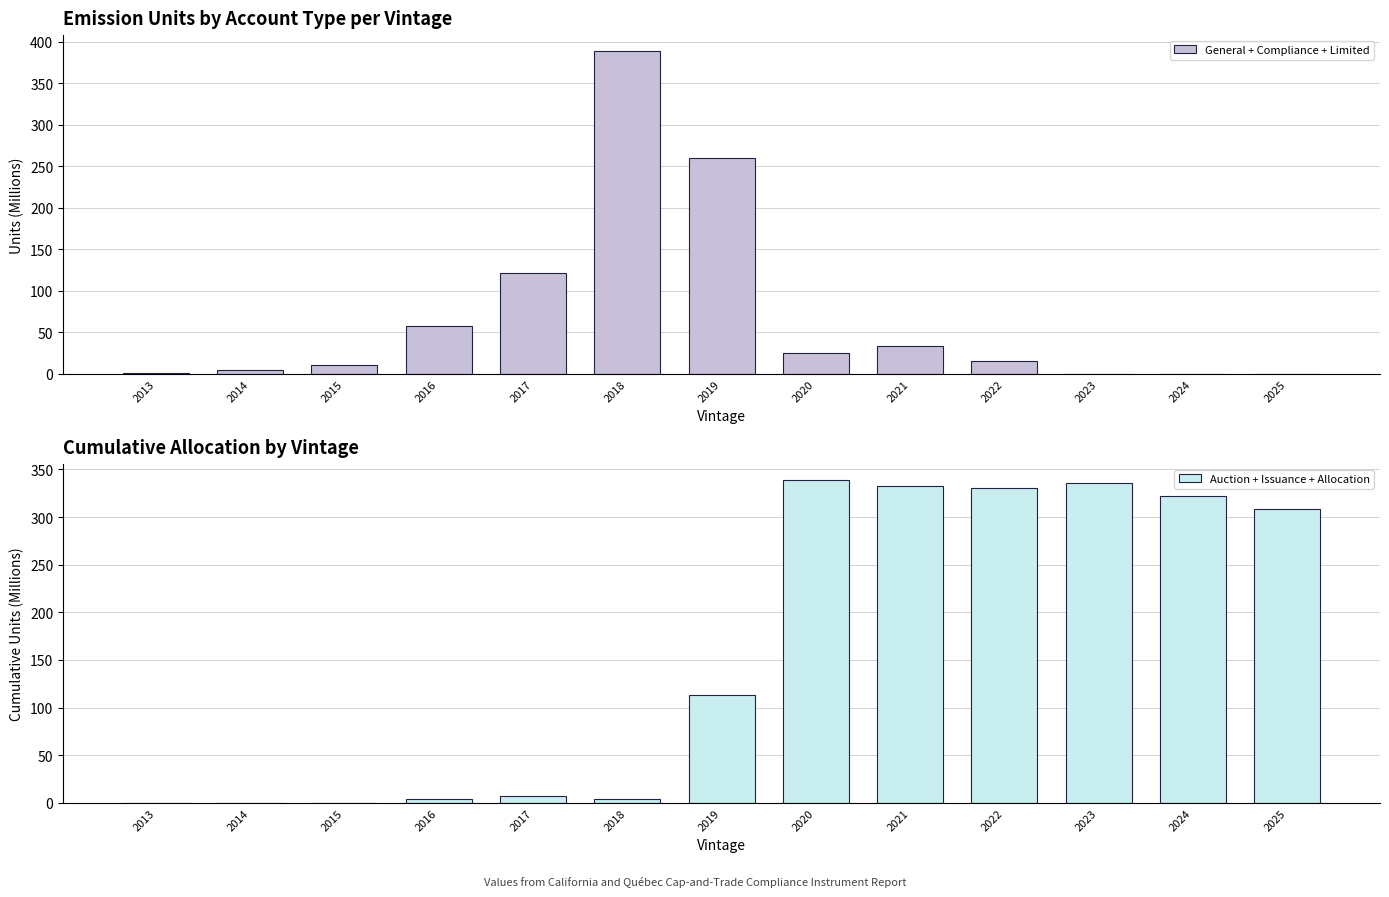

Which category has the highest value across all series?

2018